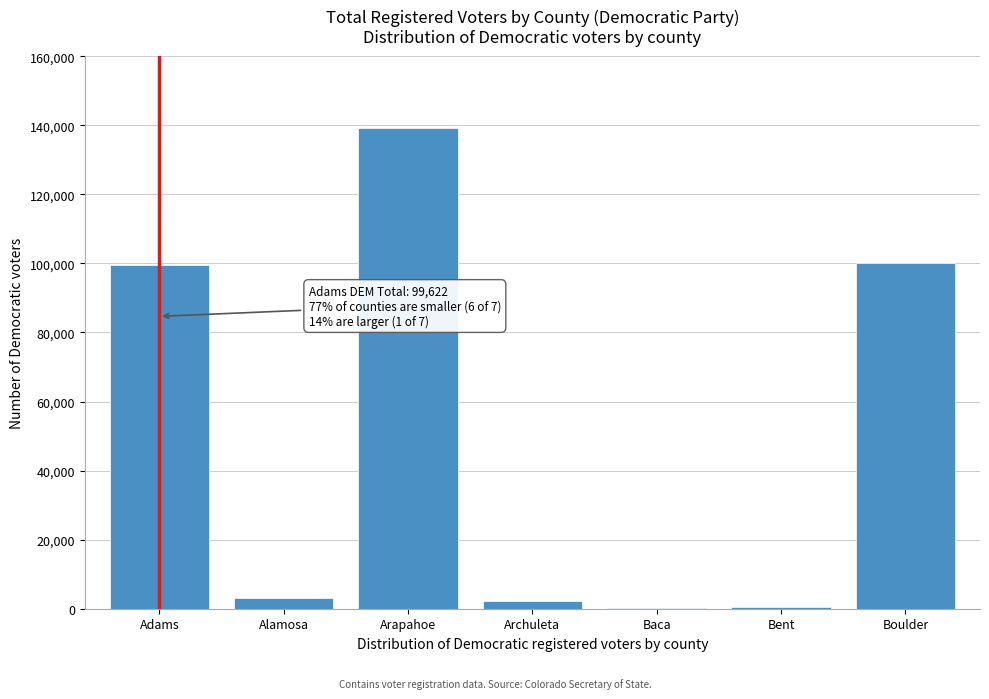

What is the sum of all values?

345106